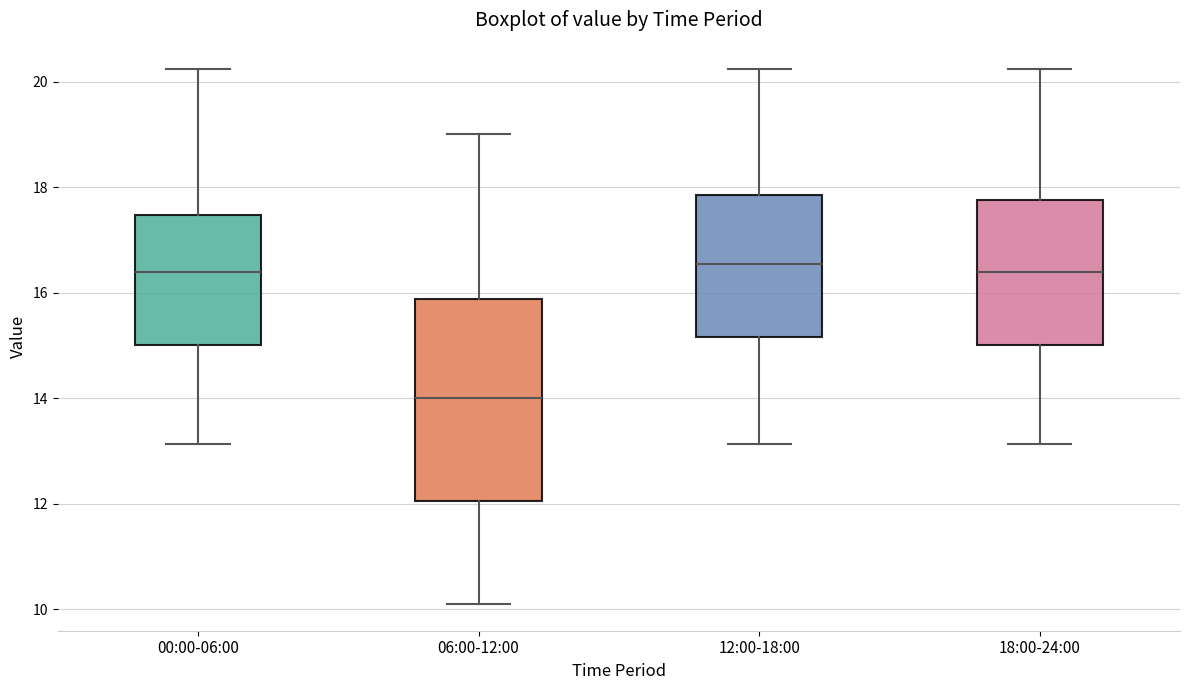

Reading left to right, transcribe this box plot: for each box, give where its median line is, the range the box spans, and where its two whiskers end, as read against the y-axis. The values are not printed on the chart, so give them approximately, as read against the axis.

00:00-06:00: median 16.4, box 15.0 to 17.4, whiskers 13.2 to 20.2
06:00-12:00: median 14.0, box 12.0 to 15.8, whiskers 10.2 to 19.0
12:00-18:00: median 16.6, box 15.2 to 17.8, whiskers 13.2 to 20.2
18:00-24:00: median 16.4, box 15.0 to 17.8, whiskers 13.2 to 20.2